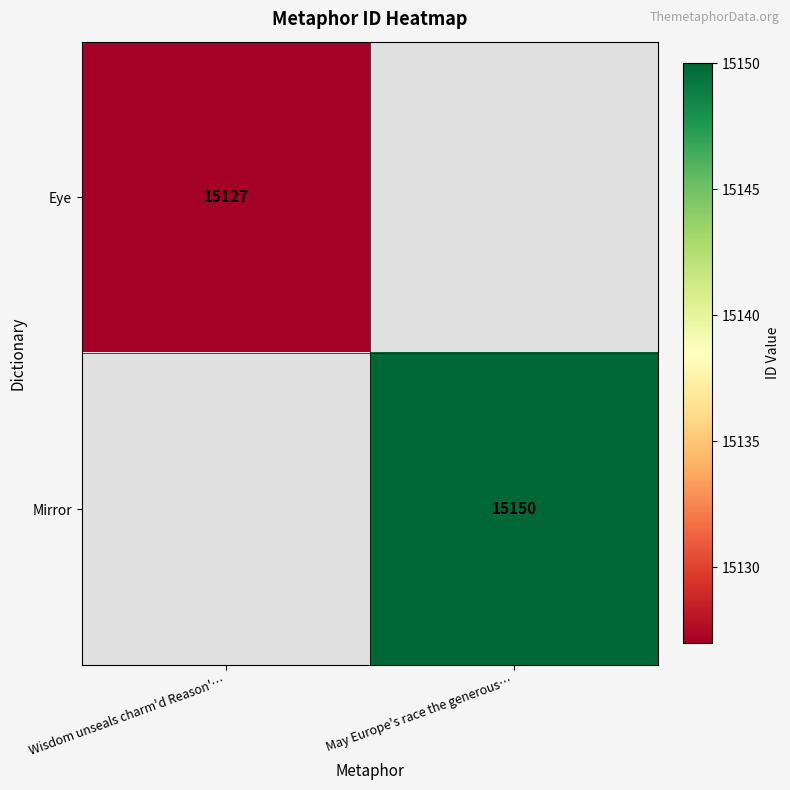

The Eye series shows 5016 at Wisdom unseals charm'd Reason'…. True or false?

False